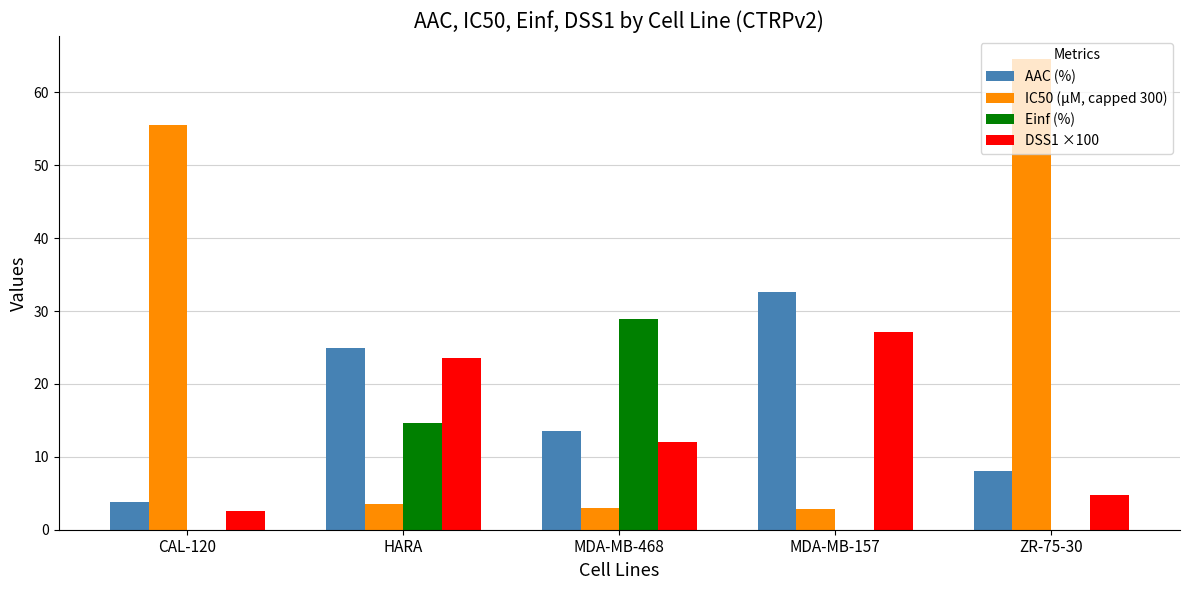

The AAC (%) series shows 13.6 at MDA-MB-468. True or false?

True